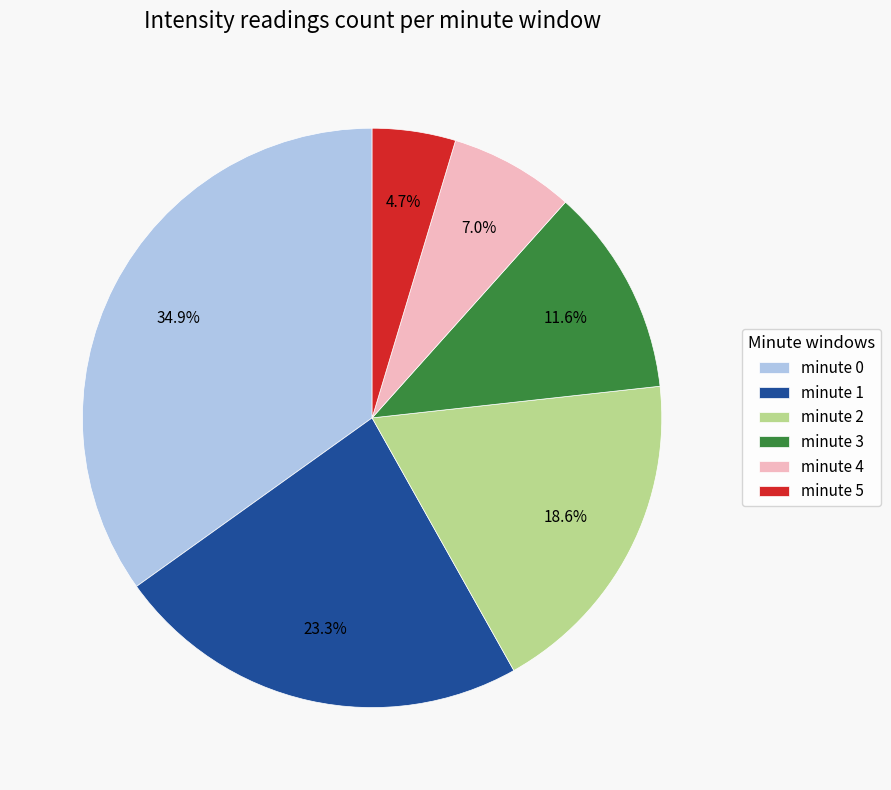

True or false: minute 3 accounts for 5% of the total.

False